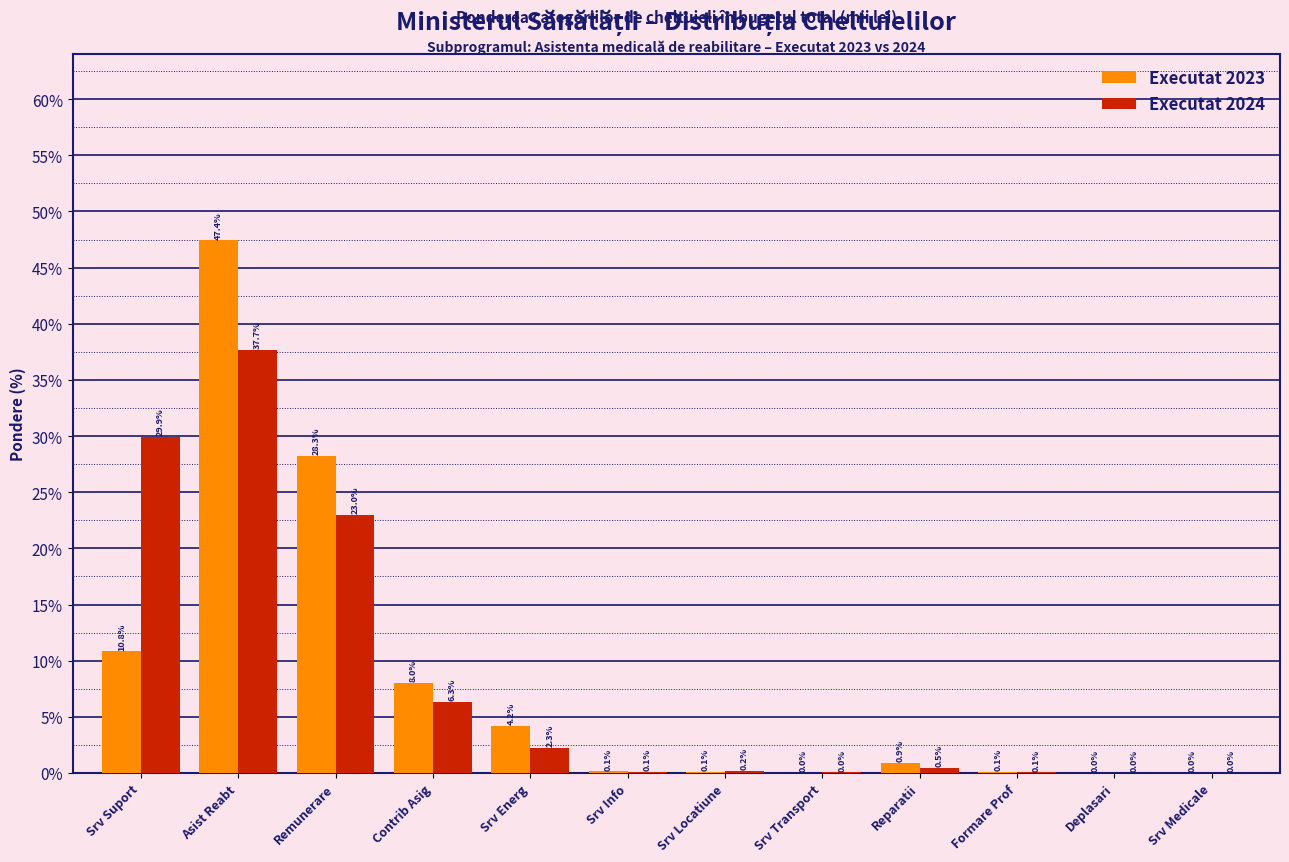

Which category has the highest value across all series?

Asist Reabt